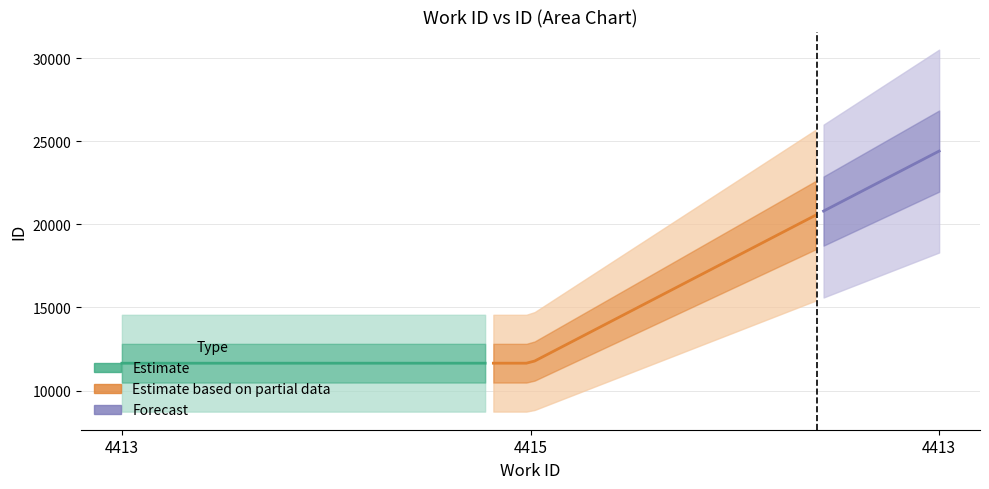

At which label is the value closest to 18025?

4415